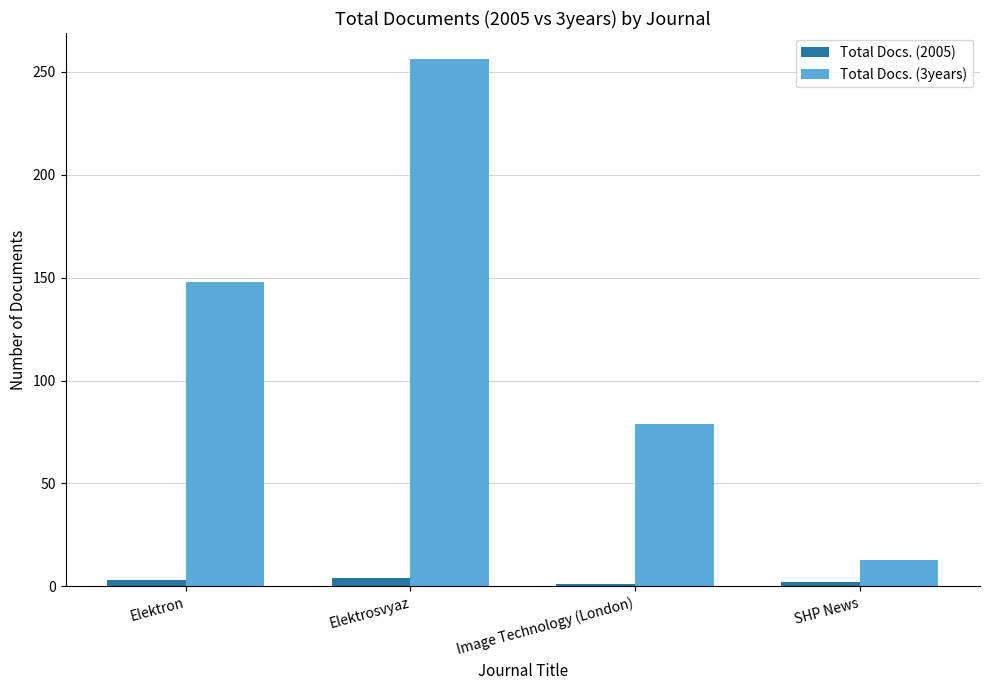

Which series has the largest range (max minus min)?

Total Docs. (3years)